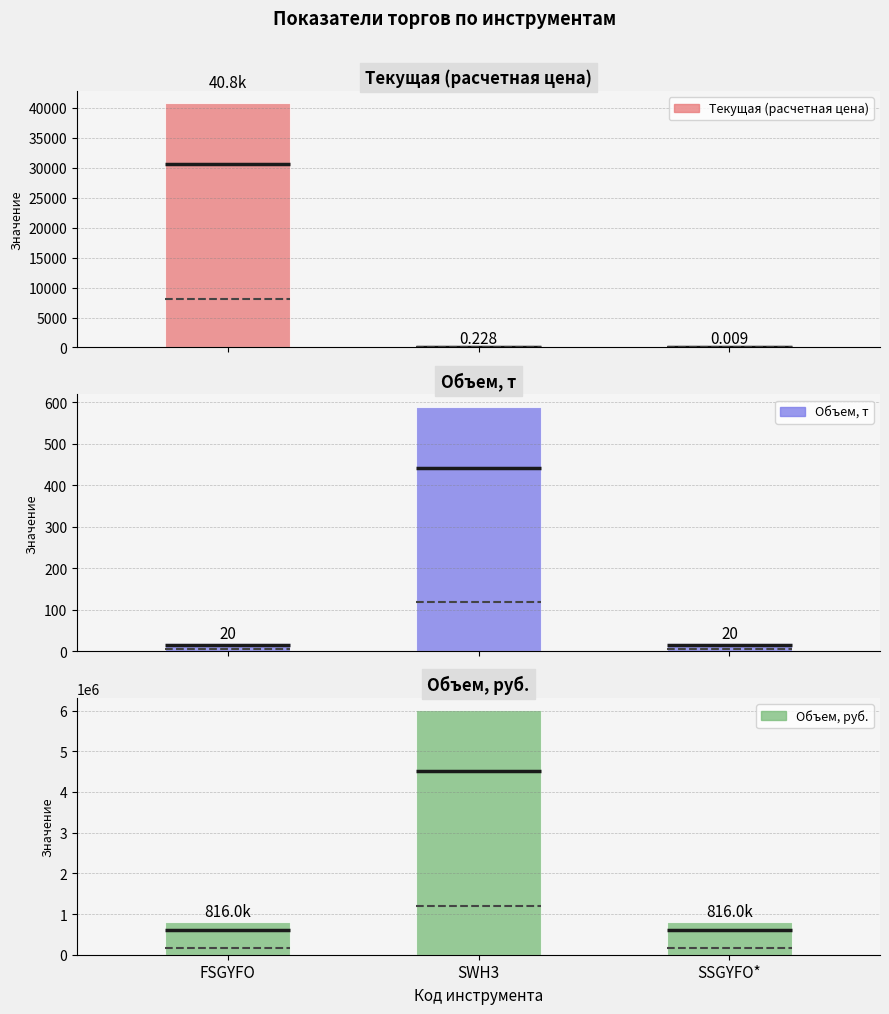

The Объем, т series shows 403.4 at SWH3. True or false?

False